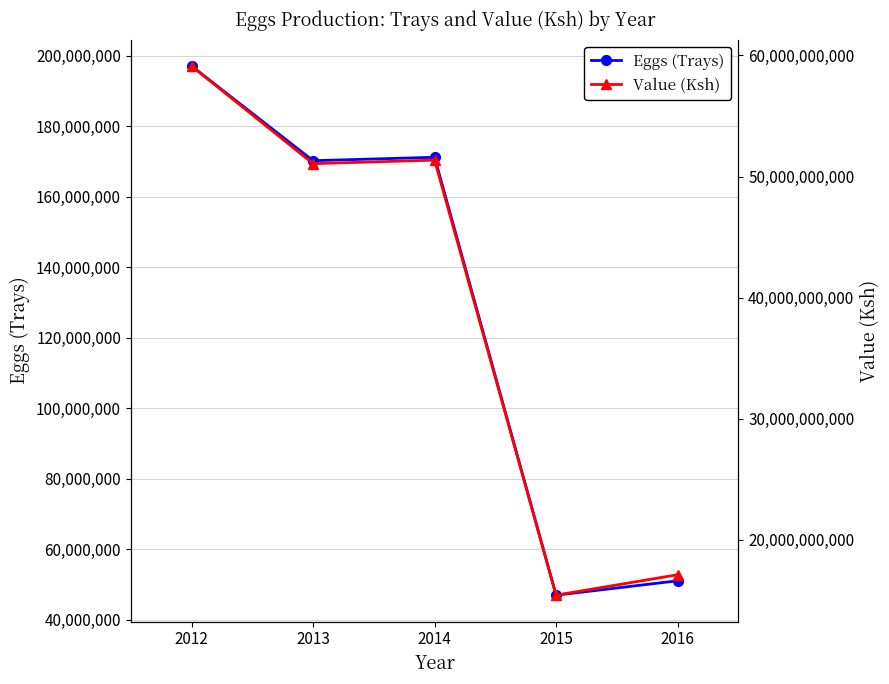

Is this an area chart (filled region under the line)?

No